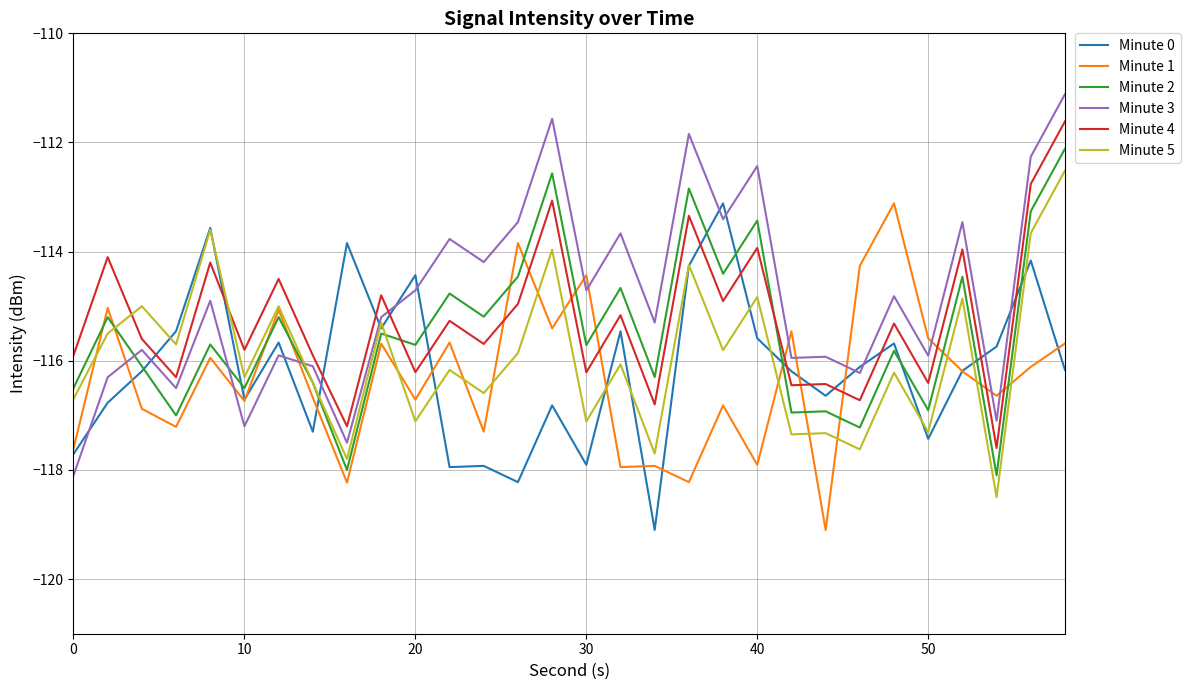

Which series has the widest spread of values?

Minute 3